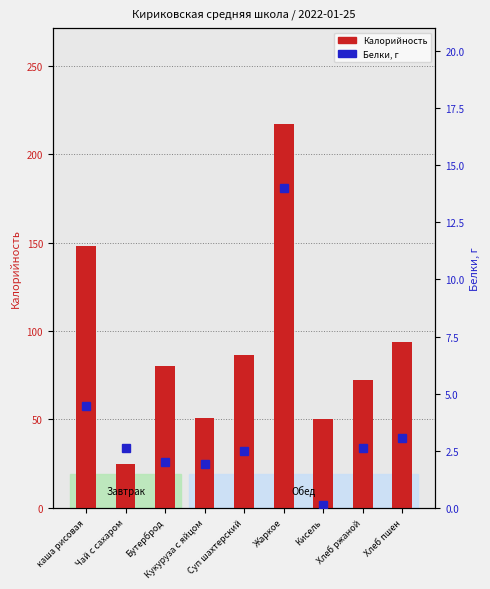

At how many categories does at least one series exceed 14?

9